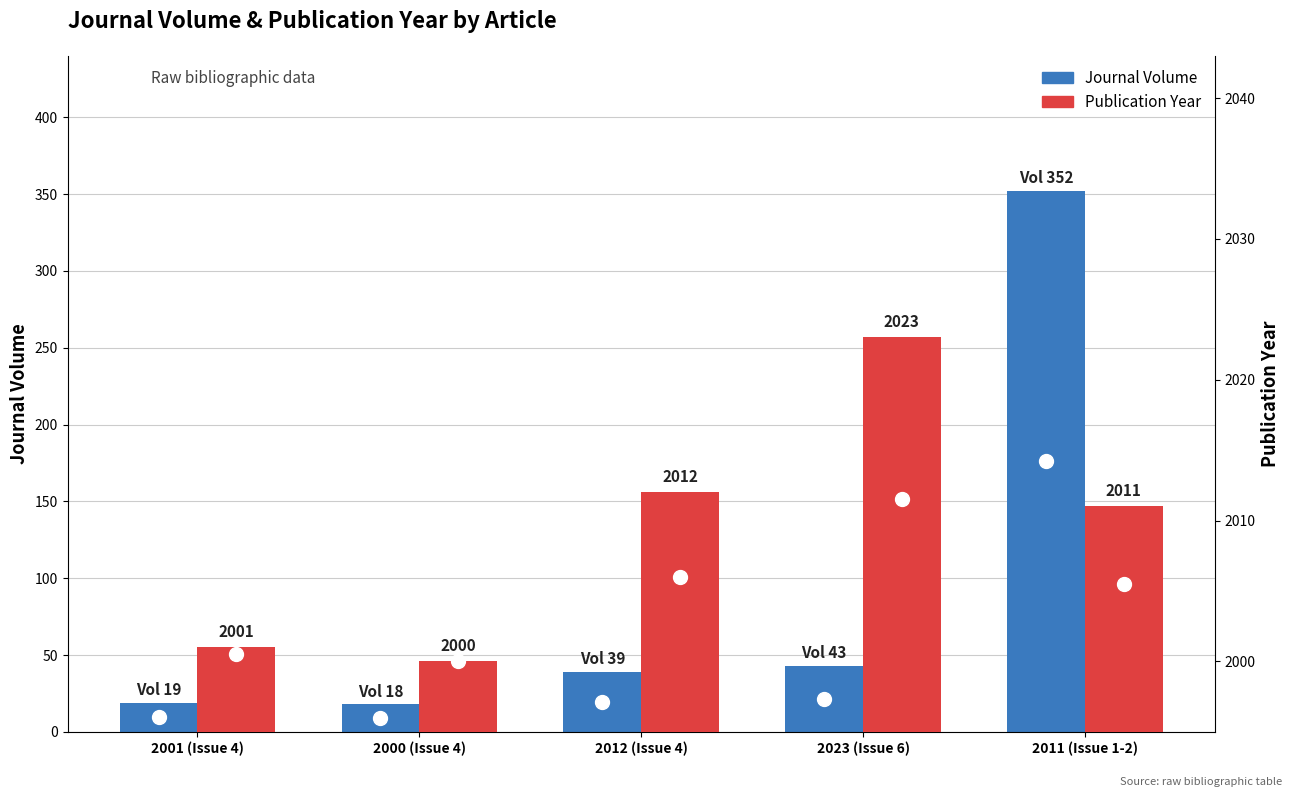

At which category is the sum across all series the highest?

2011 (Issue 1-2)